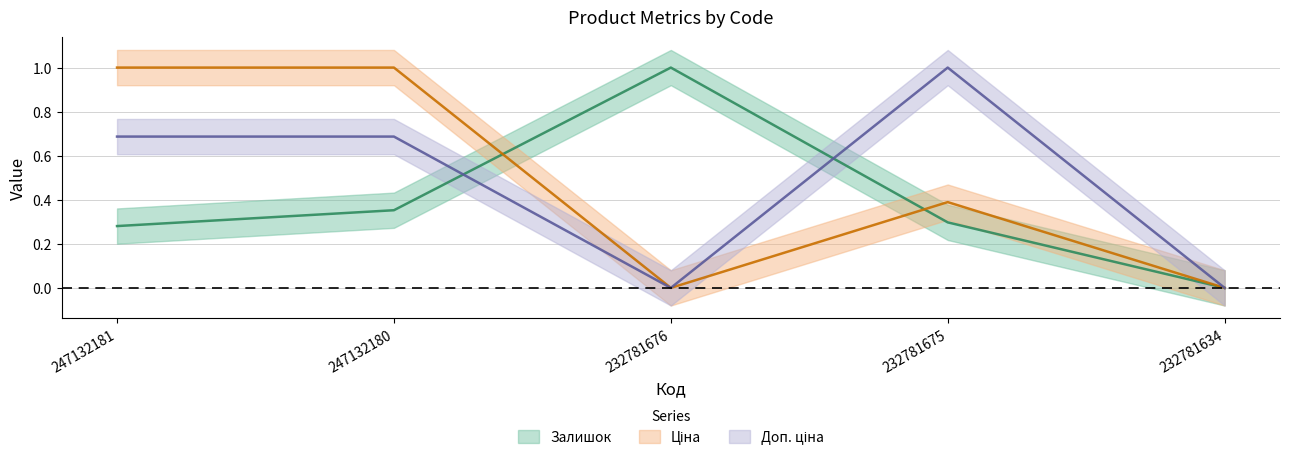

How many values in the Залишок series exceed 0?

4